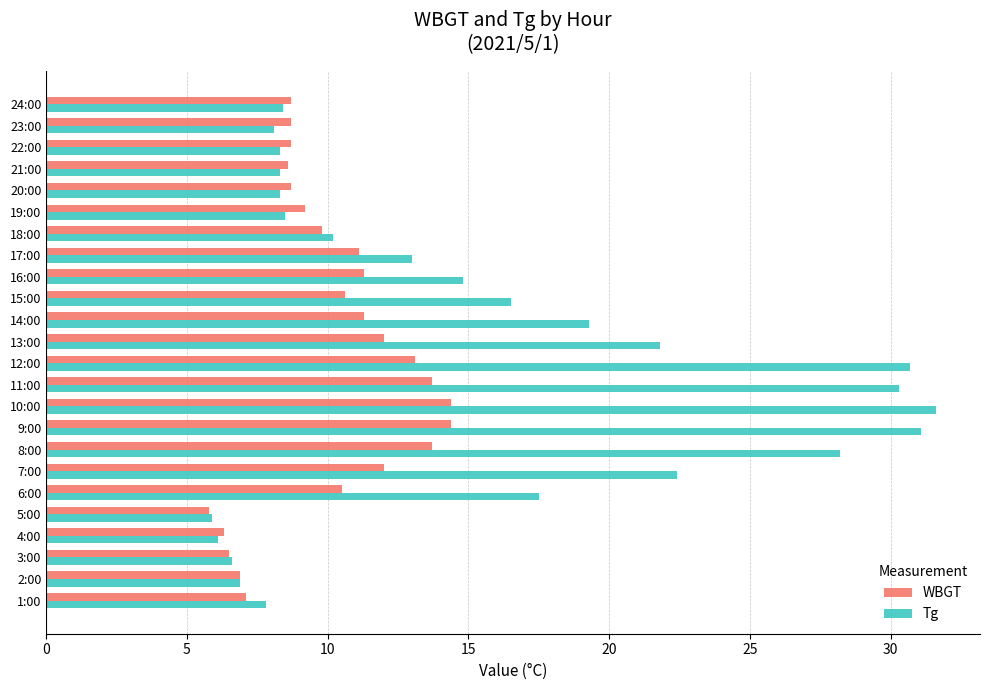

Which series has the largest total across all categories?

Tg